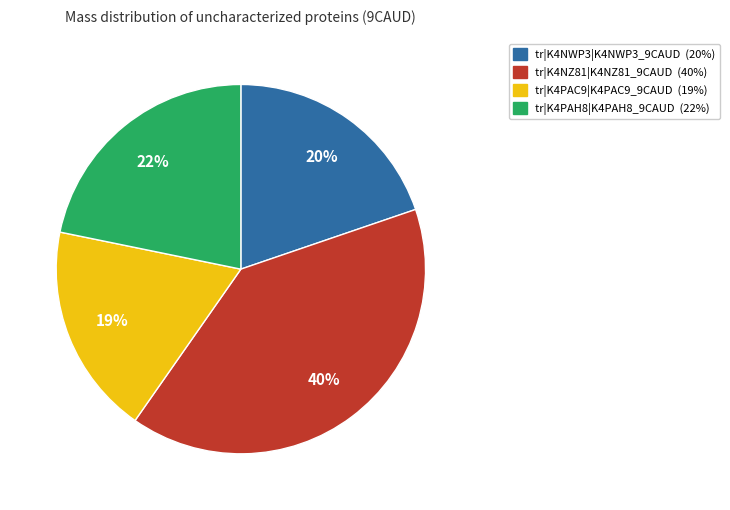

Is it true that tr|K4NZ81|K4NZ81_9CAUD is 52% of the pie?

False